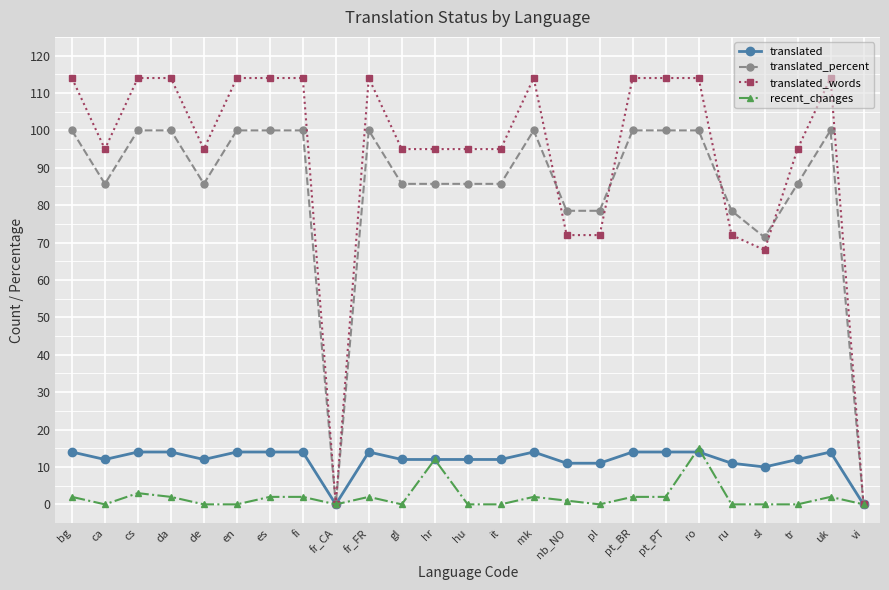

What is the difference between the maximum and second lowest values in the recent_changes series?

15.0